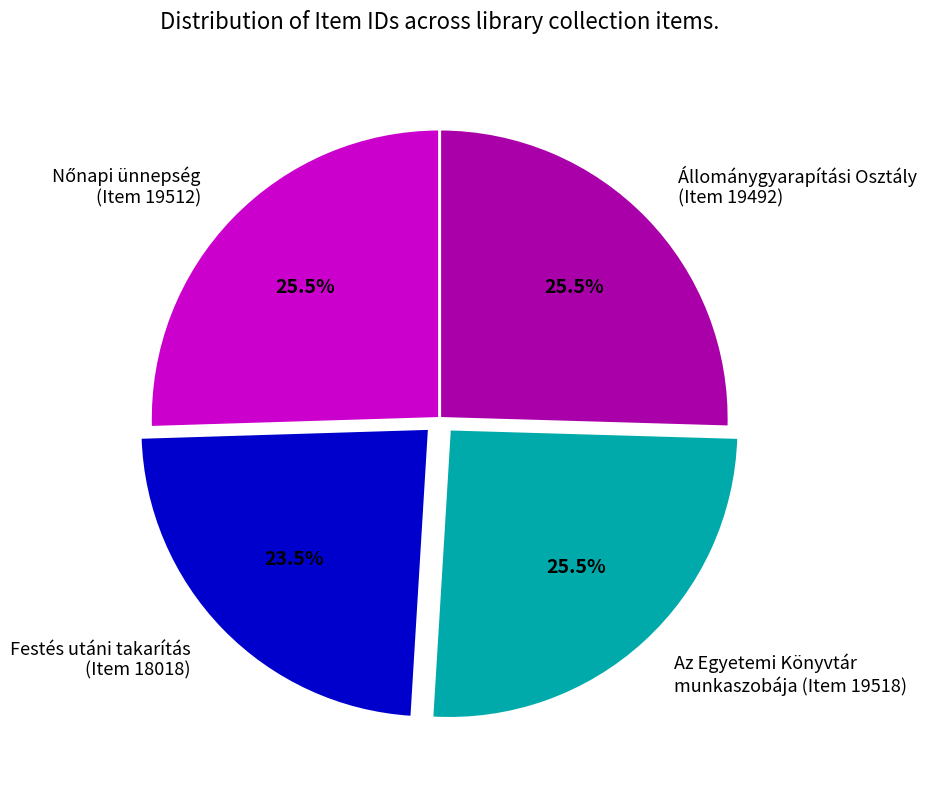

Which category has the smallest portion of the pie?

Festés utáni takarítás (Item 18018)